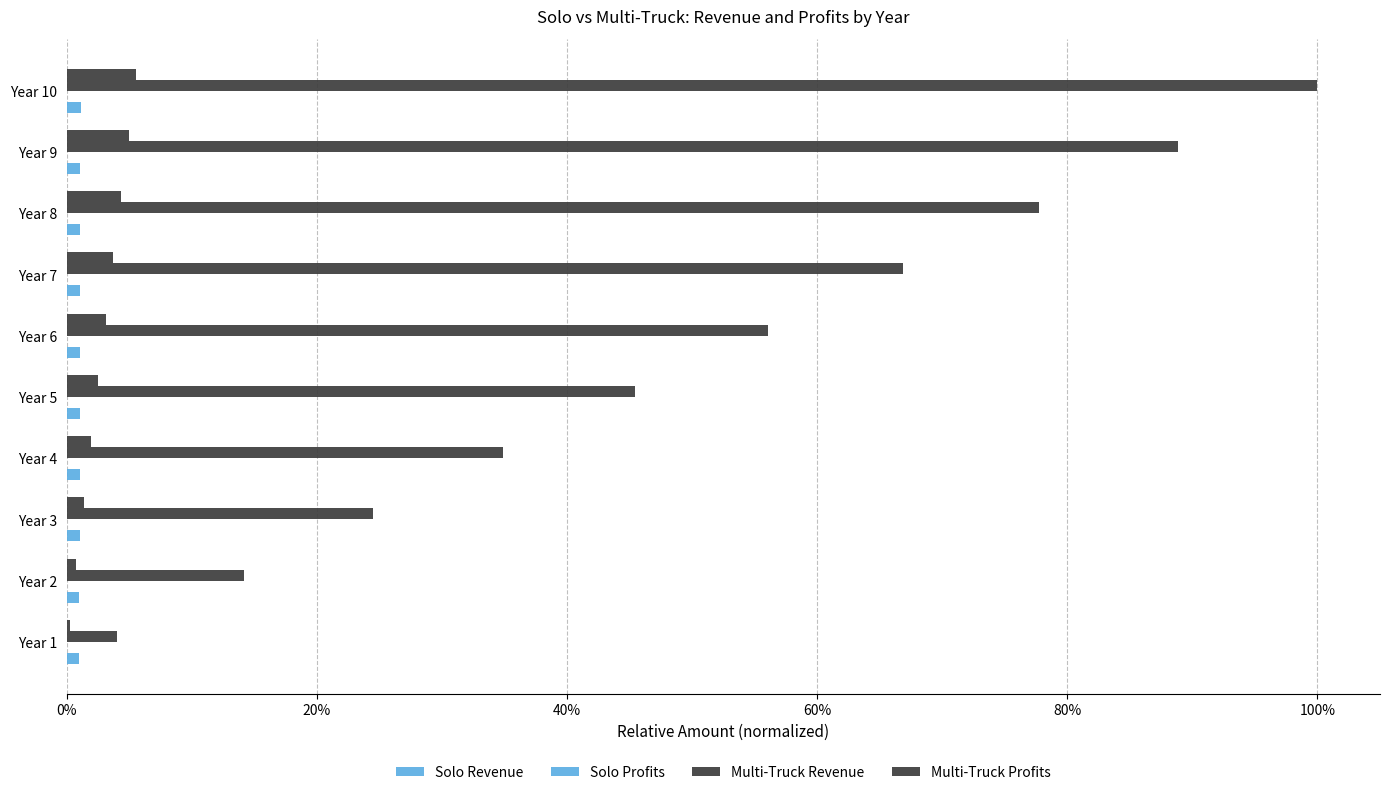

Reading right to left, what are all the values shown in this chart?

Solo Revenue: 0.0	0.0	0.0	0.0	0.0	0.0	0.0	0.0	0.0	0.0
Solo Profits: 0.0	0.0	0.0	0.0	0.0	0.0	0.0	0.0	0.0	0.0
Multi-Truck Revenue: 1.0	0.9	0.8	0.7	0.6	0.5	0.3	0.2	0.1	0.0
Multi-Truck Profits: 0.1	0.0	0.0	0.0	0.0	0.0	0.0	0.0	0.0	0.0